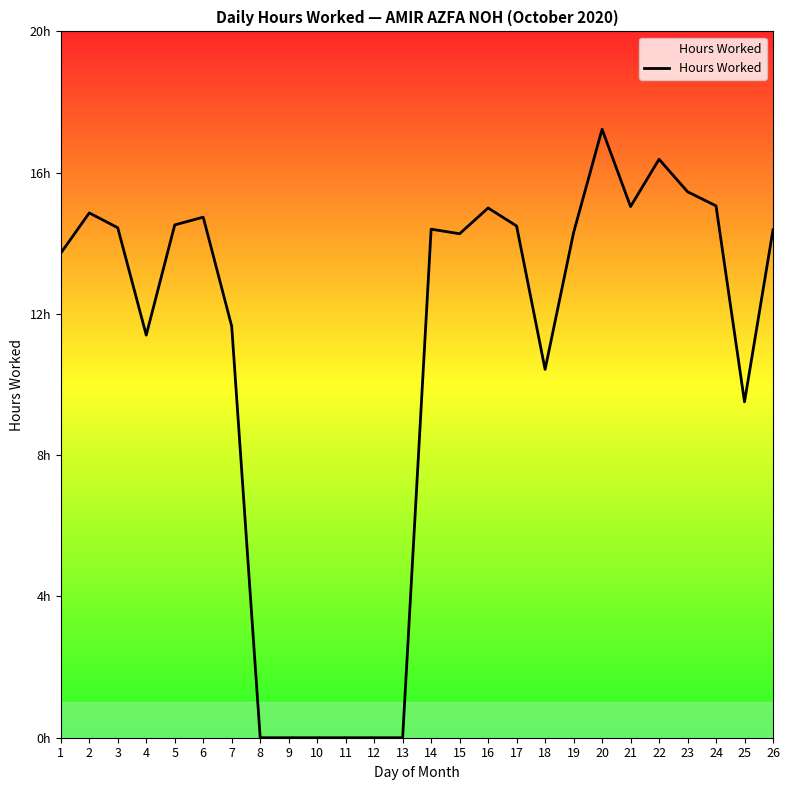

What is the change in value from 11 to 24?

+15.1